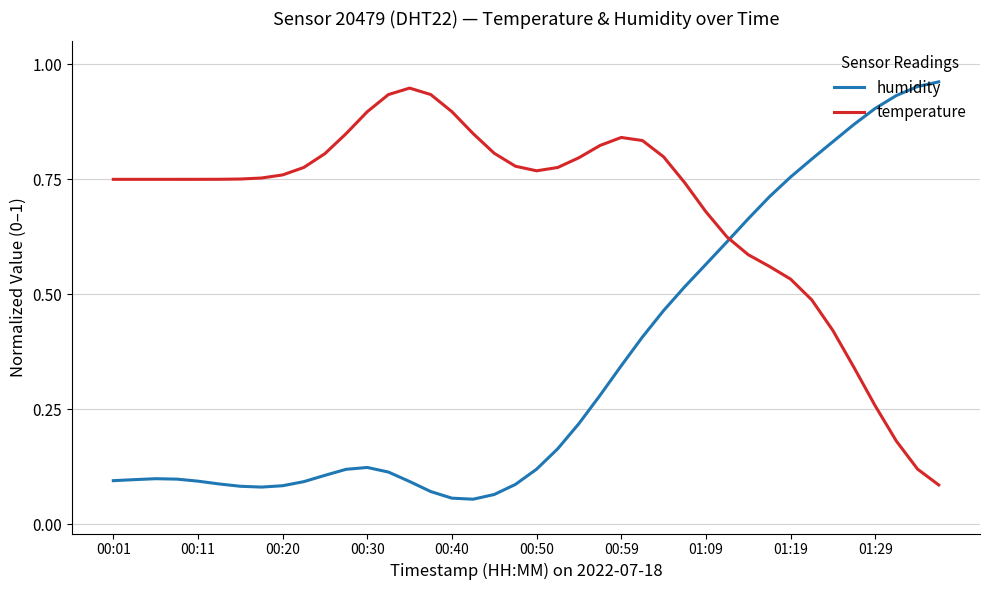

Which series has the largest total across all categories?

temperature